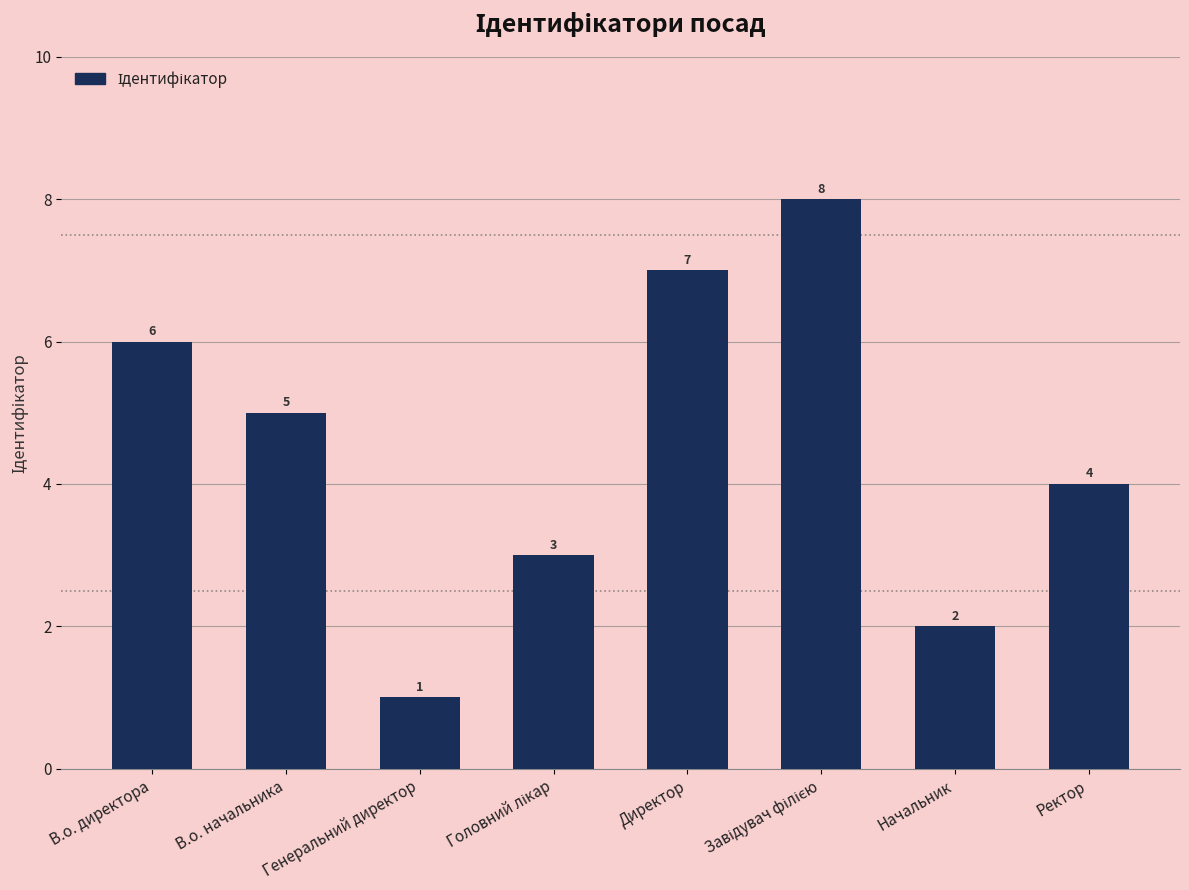

At which category does the chart reach its minimum across all series?

Генеральний директор